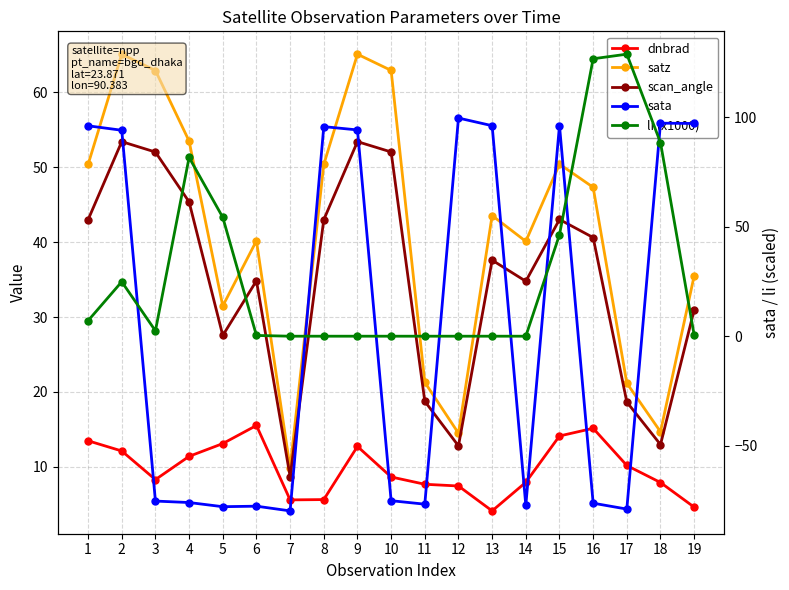

Is it true that satz equals 50.4 at 8?

True